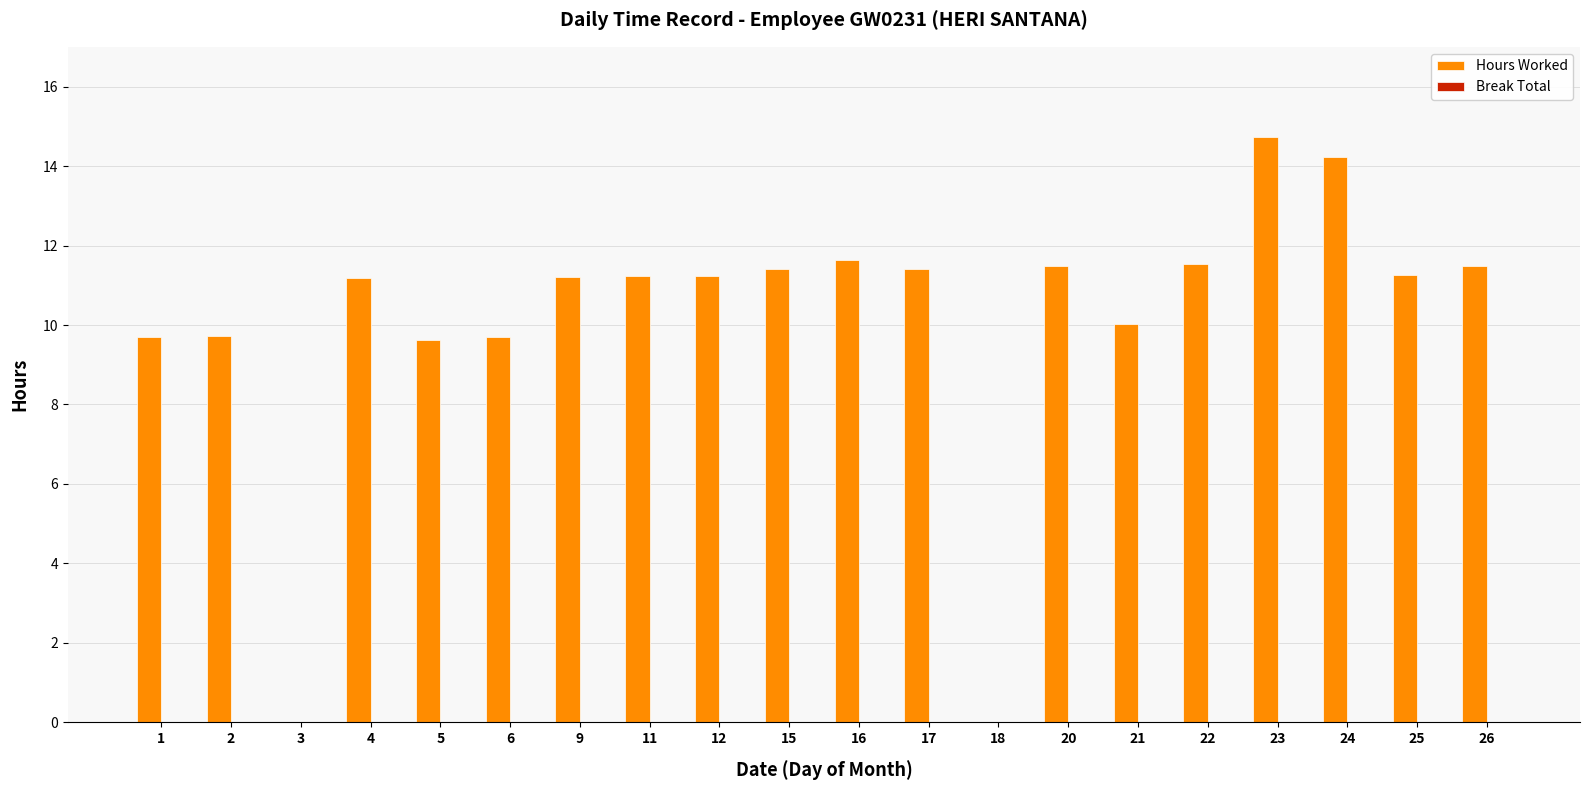

How many series are shown in this chart?

1